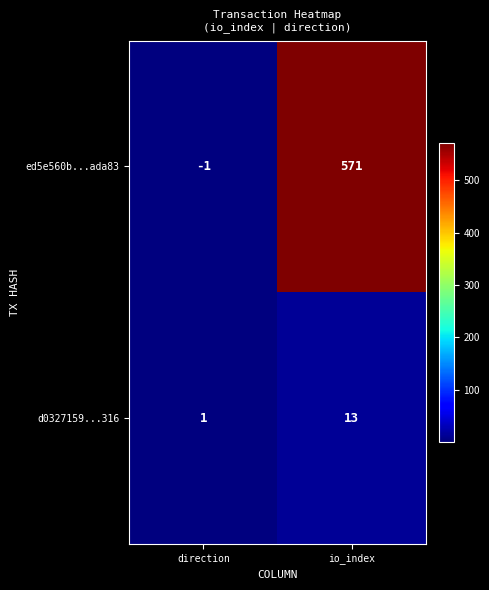

Which label corresponds to the smallest value in the chart?

direction